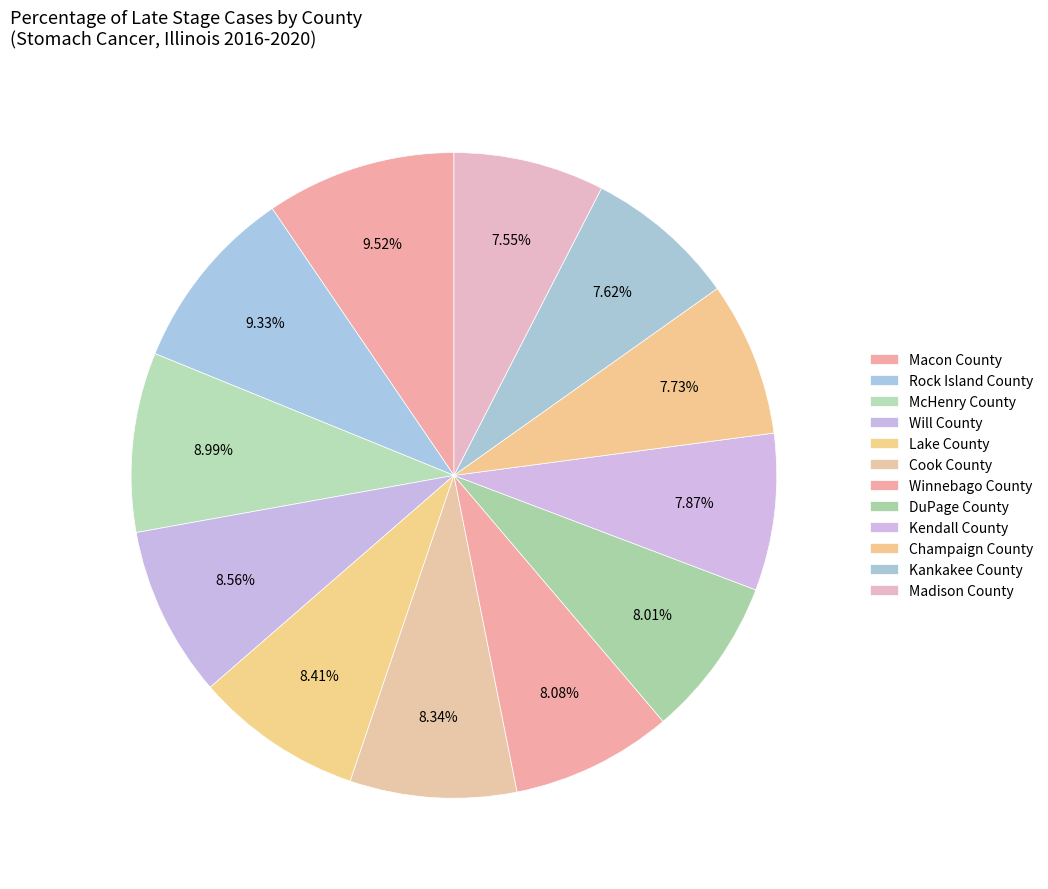

Is the sum of Madison County and McHenry County greater than half?

No